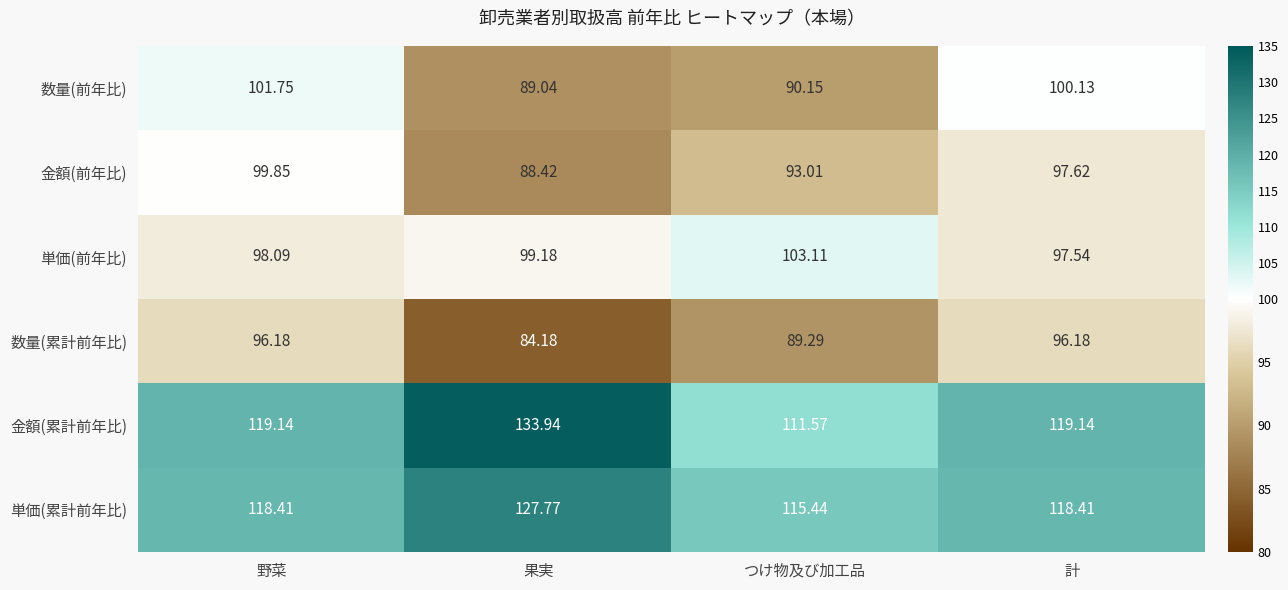

What is the spread (max minus min) of values at 野菜?

23.0